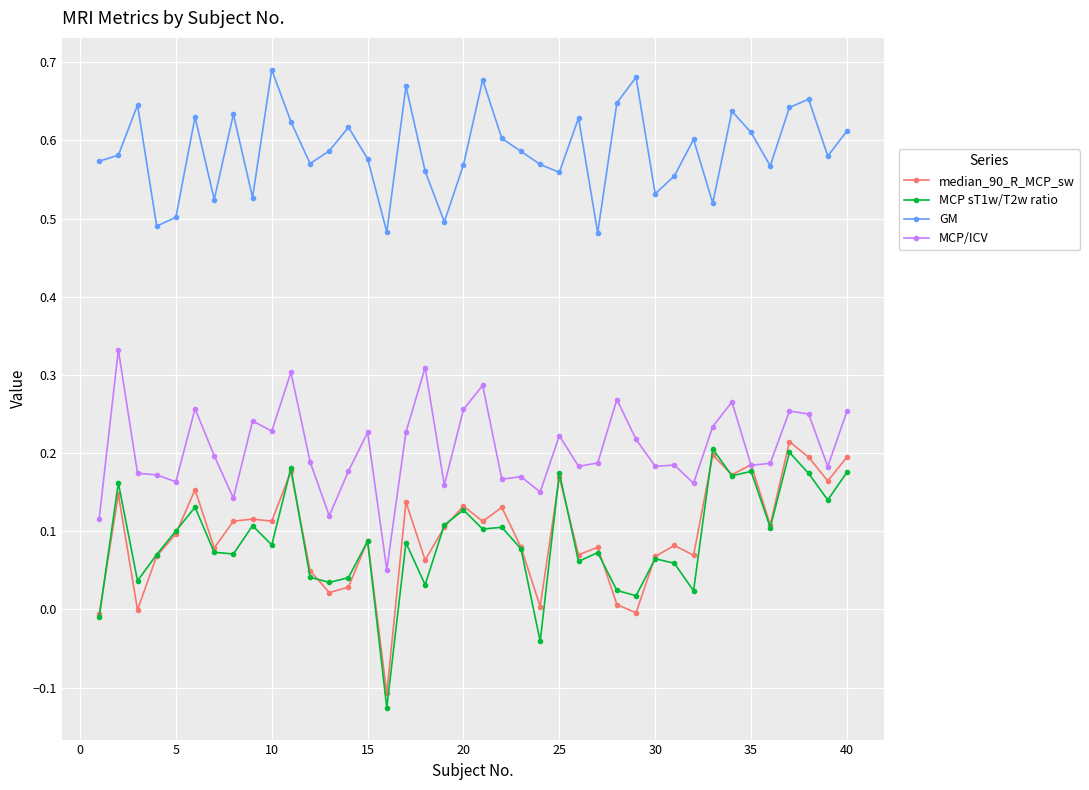

True or false: GM and MCP sT1w/T2w ratio cross at least once.

False